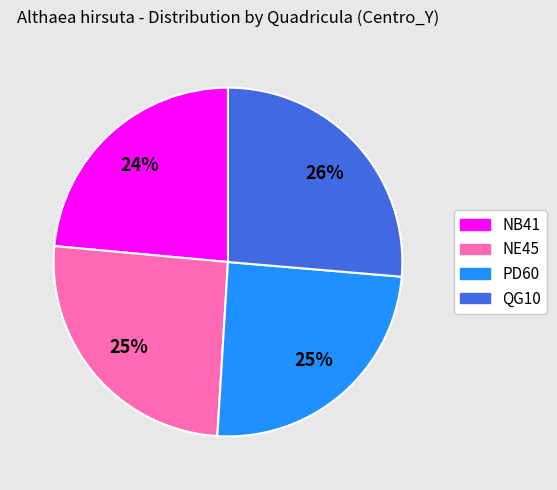

Count the number of slices in the pie.

4